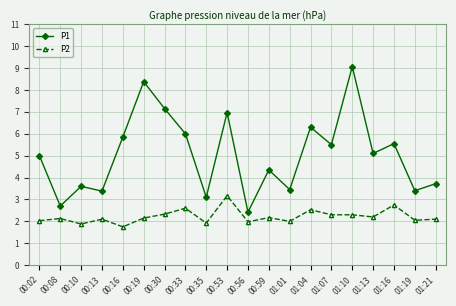

Rank the series by their average value, from lowest to highest.

P2, P1